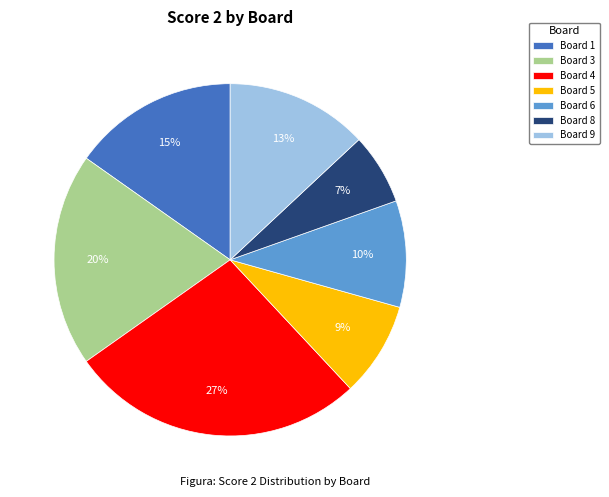

What percentage is the Board 4 slice, to the nearest percent?

27%